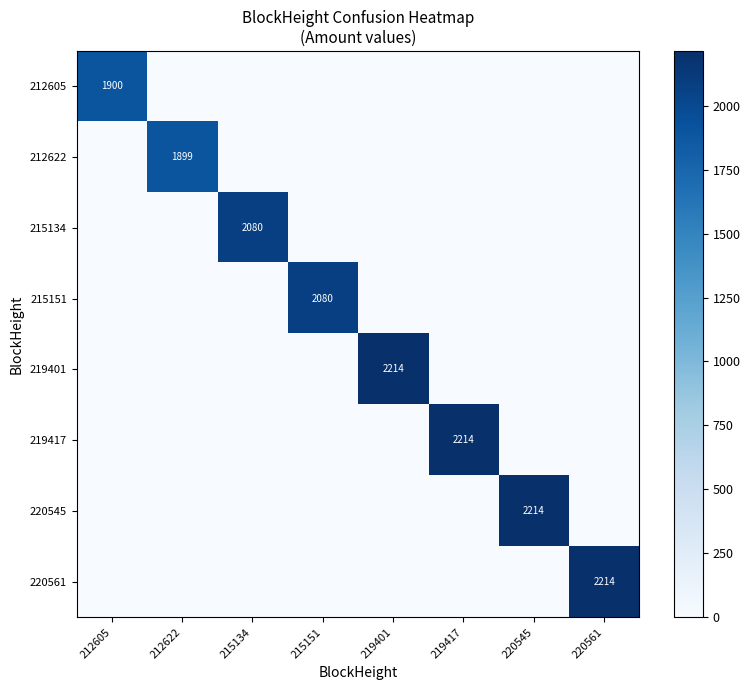

List the labels in order of 219401 value, smallest first.

212605, 212622, 215134, 215151, 219417, 220545, 220561, 219401